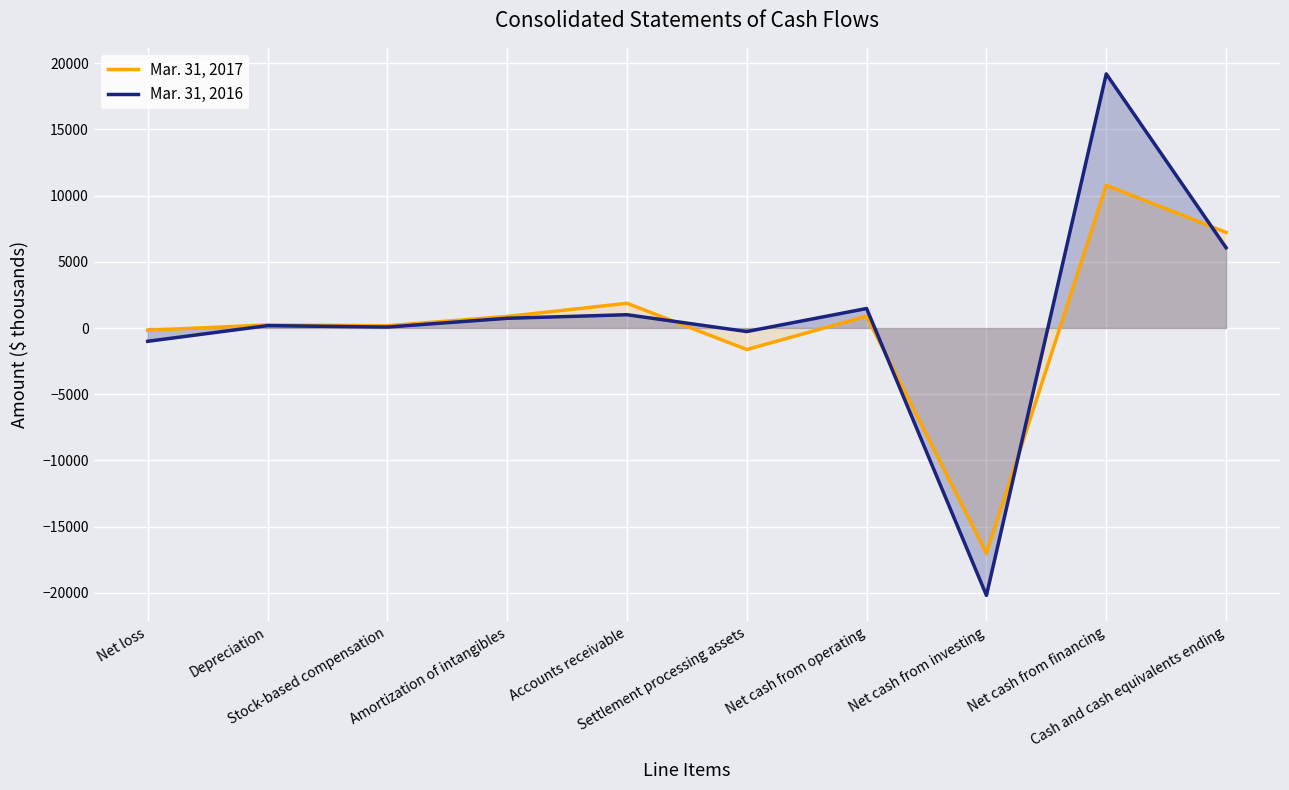

Where do Mar. 31, 2017 and Mar. 31, 2016 first cross each other?

Accounts receivable and Settlement processing assets